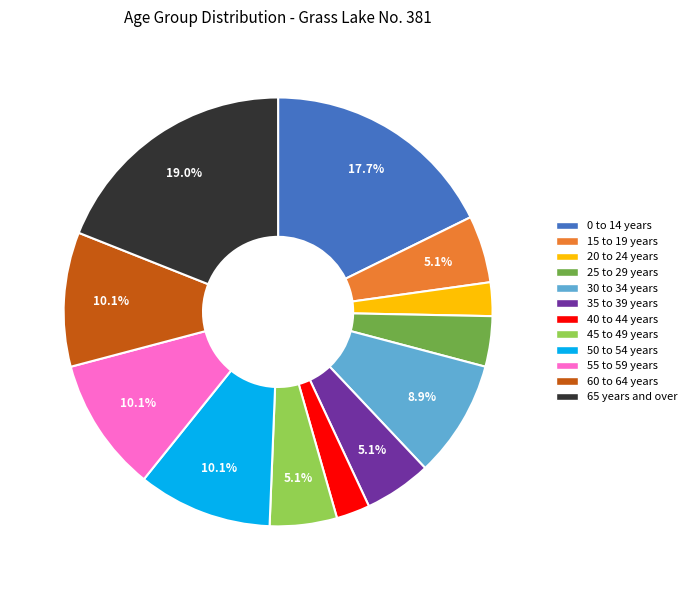

Which category has the biggest portion of the pie?

65 years and over